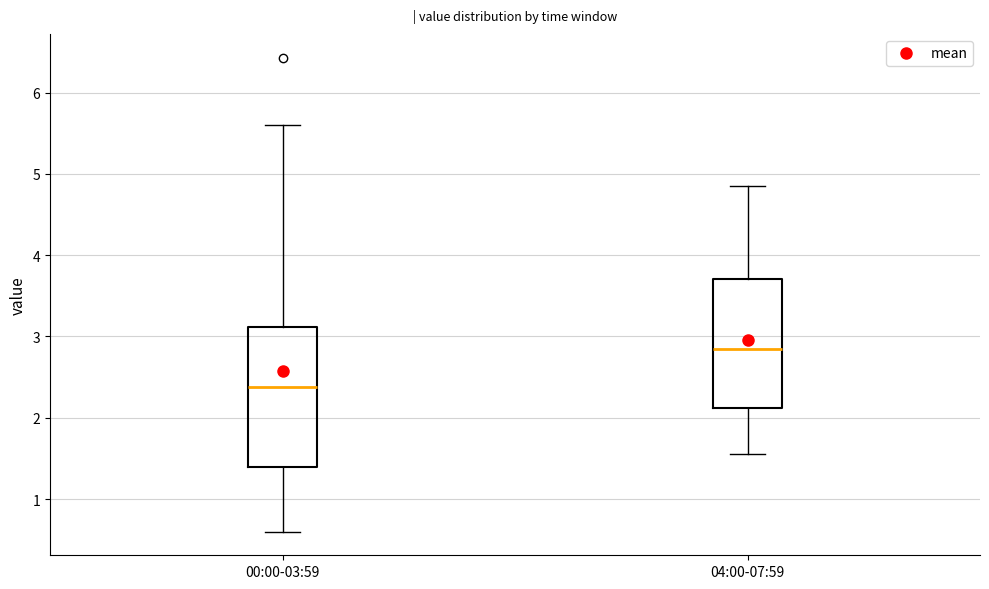

Where does the lower whisker of the box for 00:00-03:59 end on the y-axis? The values are not printed on the chart, so give them approximately, as read against the axis.

0.6